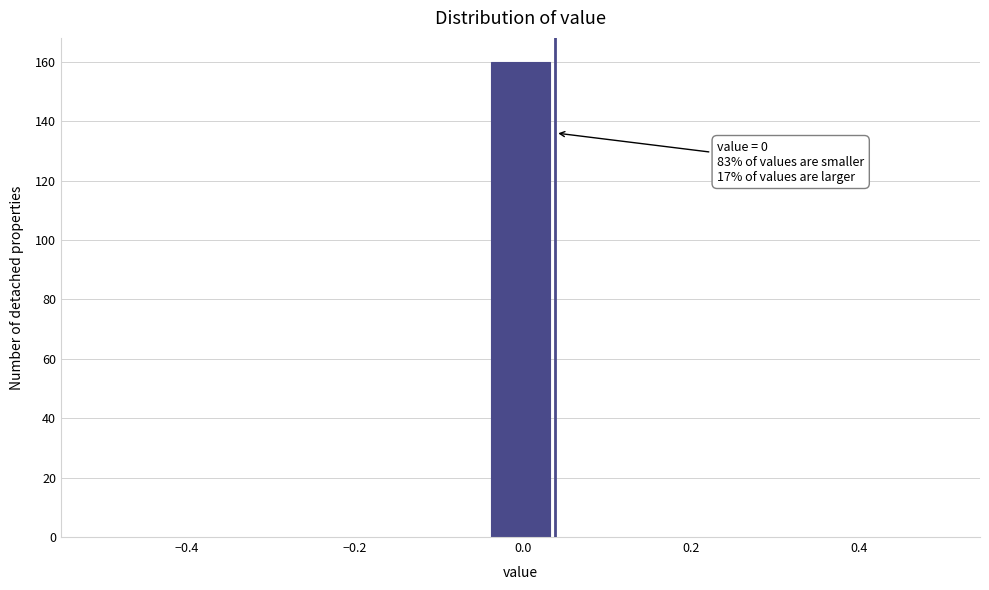

Read against the x-axis, roughly where is the centre of the tallest bar?

0.00